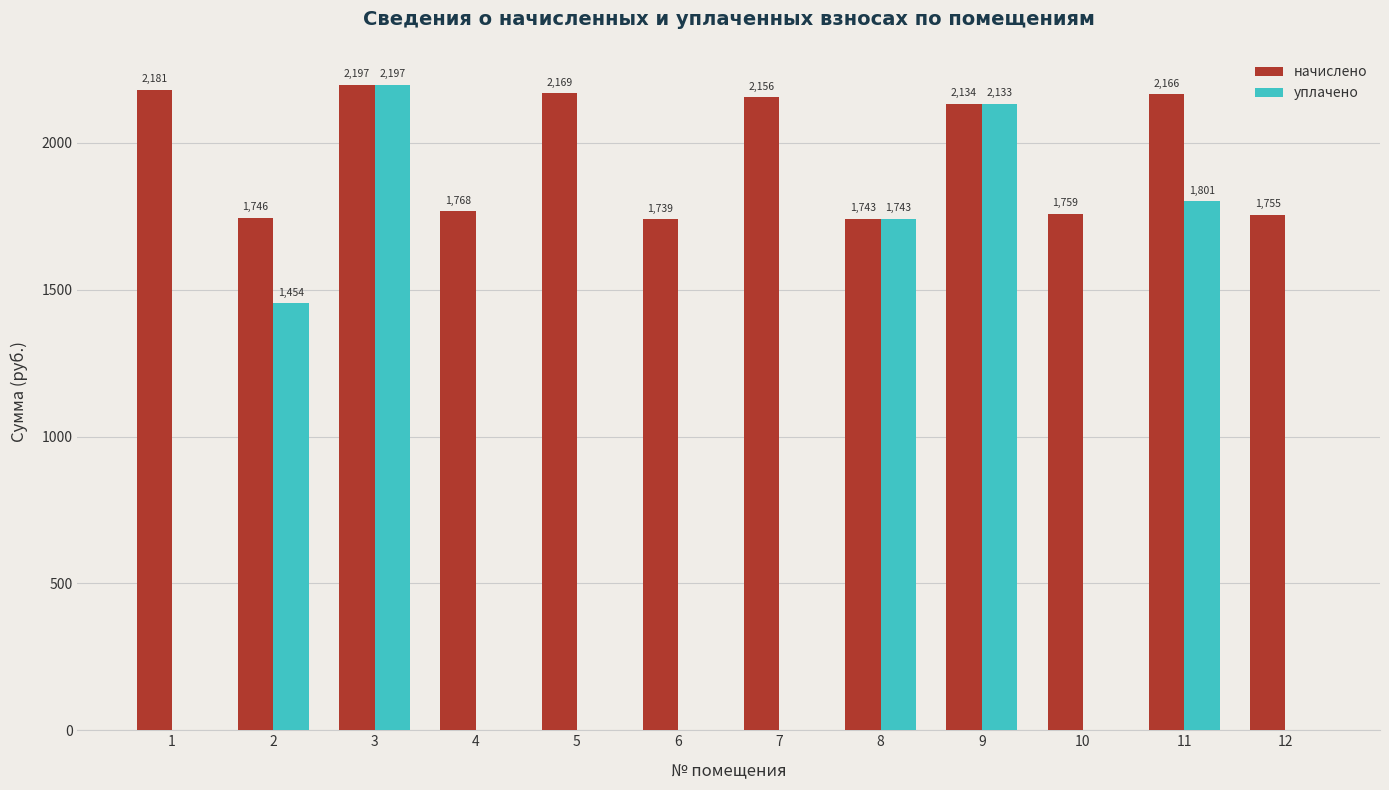

Where is начислено nearest to the value 1968?

9